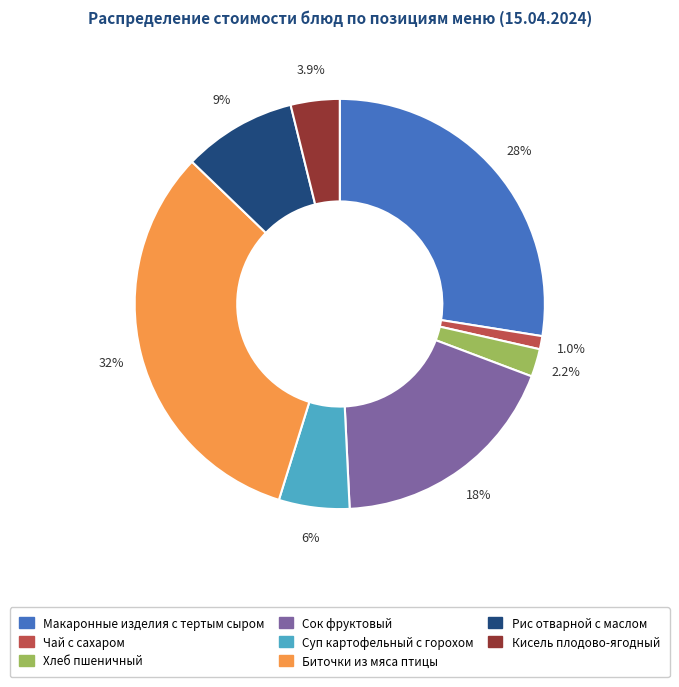

Rank the categories by value from lowest to highest.

Чай с сахаром, Хлеб пшеничный, Кисель плодово-ягодный, Суп картофельный с горохом, Рис отварной с маслом, Сок фруктовый, Макаронные изделия с тертым сыром, Биточки из мяса птицы